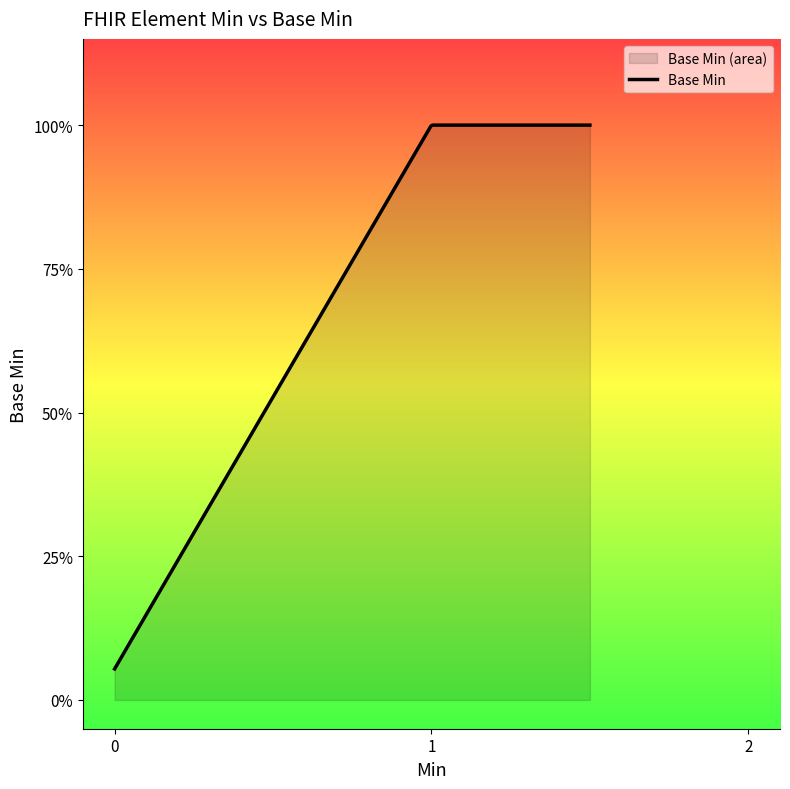

True or false: there are more than 2 points higher than both neighbors.

False